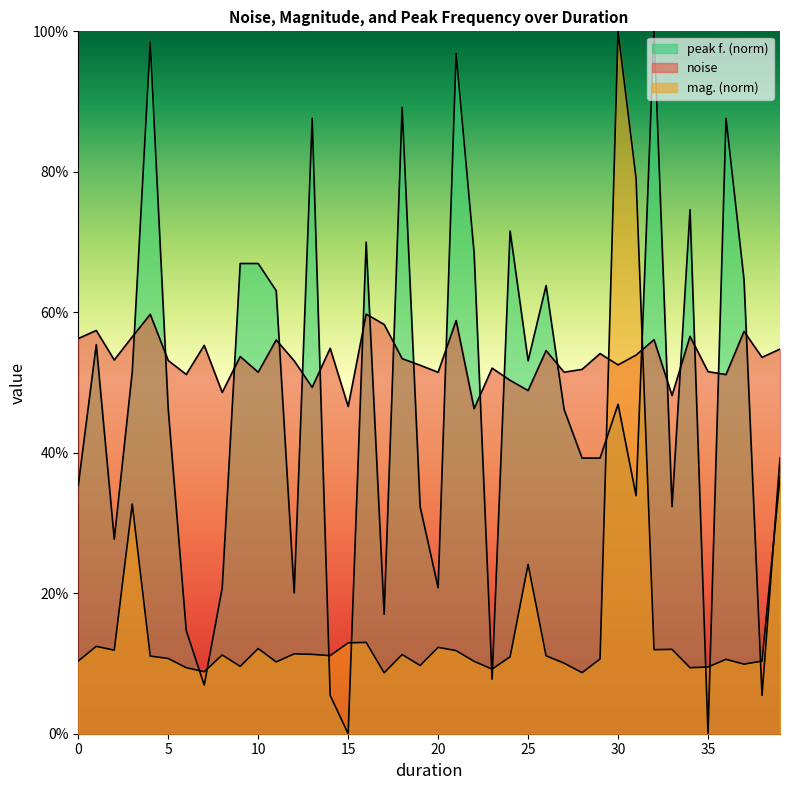

List the series in order of their overall mean, lowest first.

mag., peak f., noise